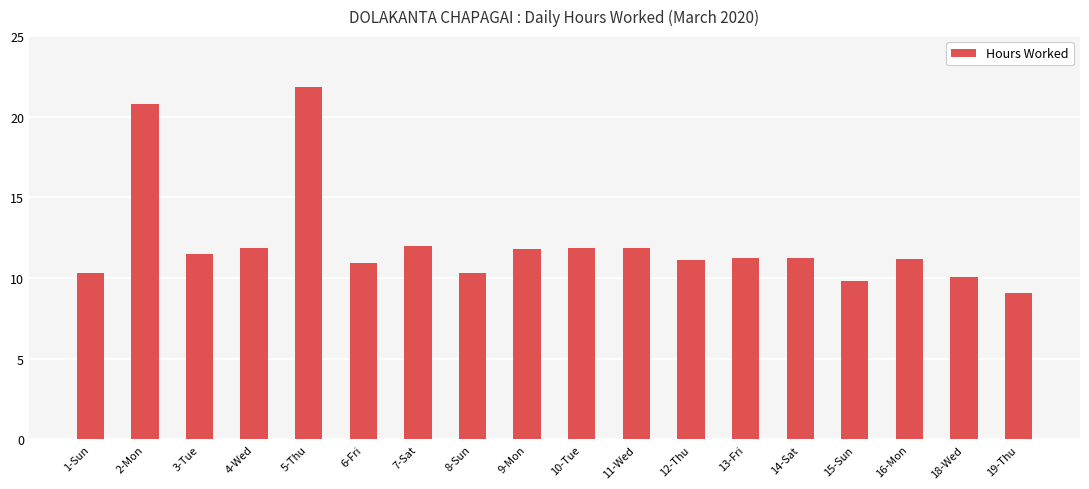

What is the change in value from 1-Sun to 19-Thu?

-1.2